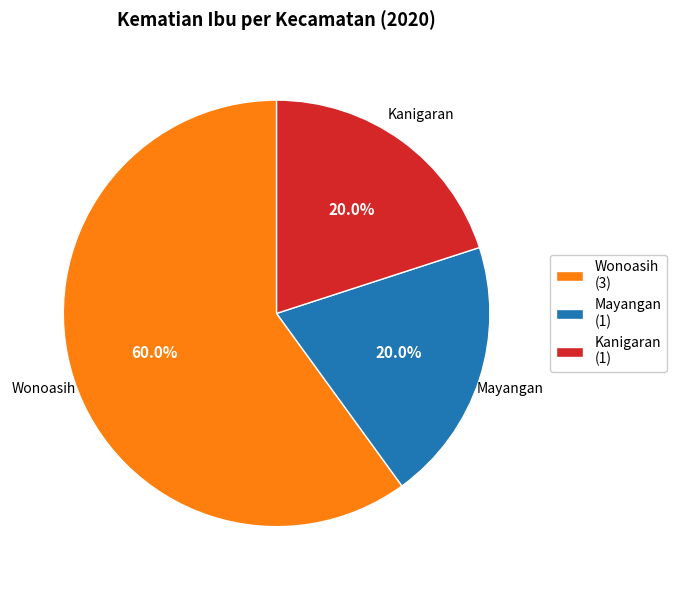

What is the ratio of the value at Wonoasih (3) to the value at Kanigaran (1)?

3.0